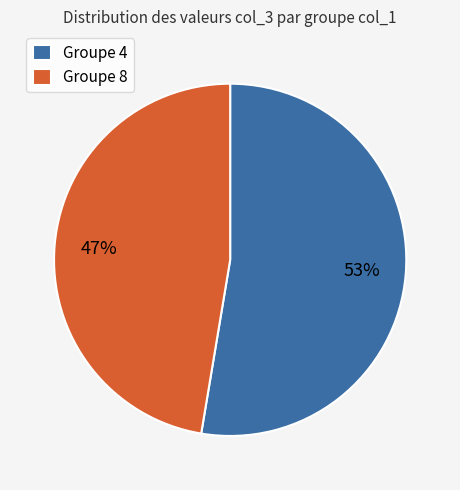

Is there any slice that represents more than half of the pie?

Yes